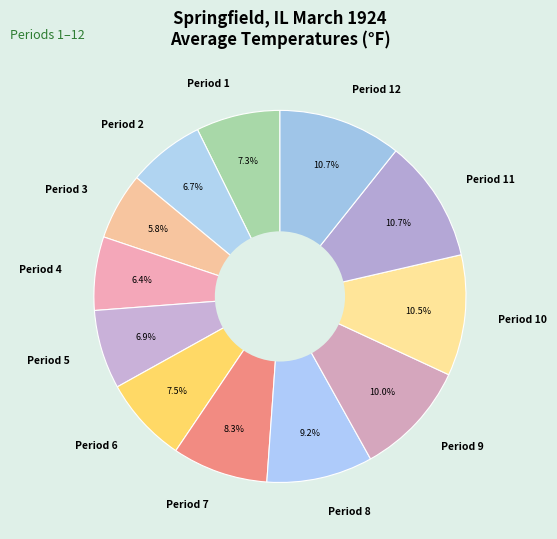

To the nearest percent, what portion does Period 2 represent?

7%